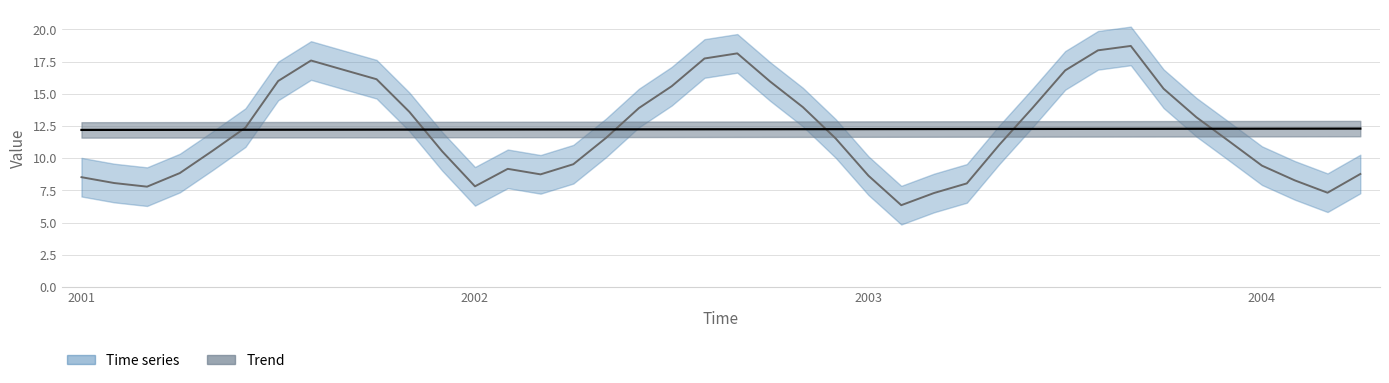

What is the difference between the maximum and minimum values in the Trend series?

0.1